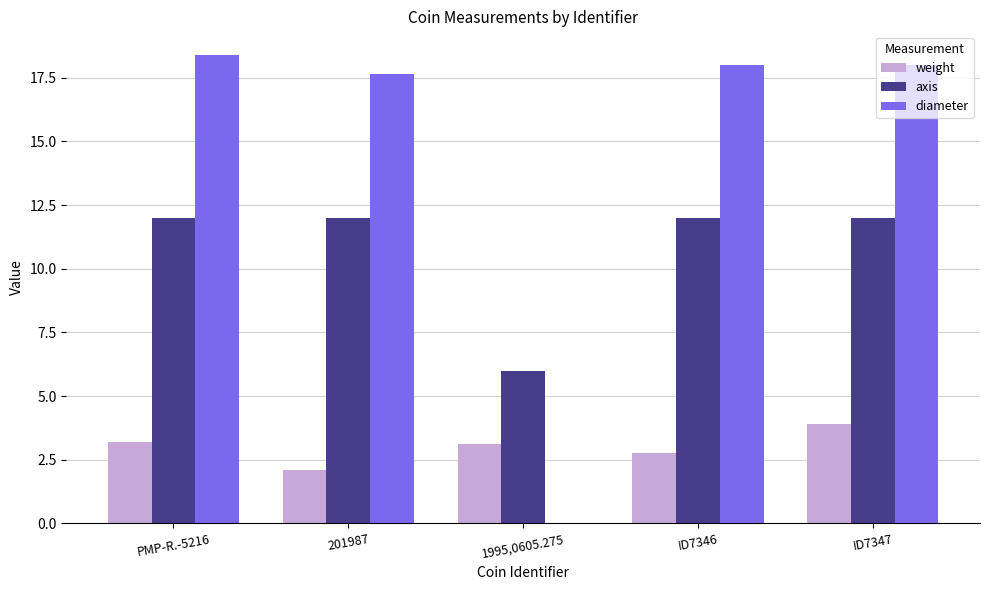

What is the greatest value displayed?

18.4